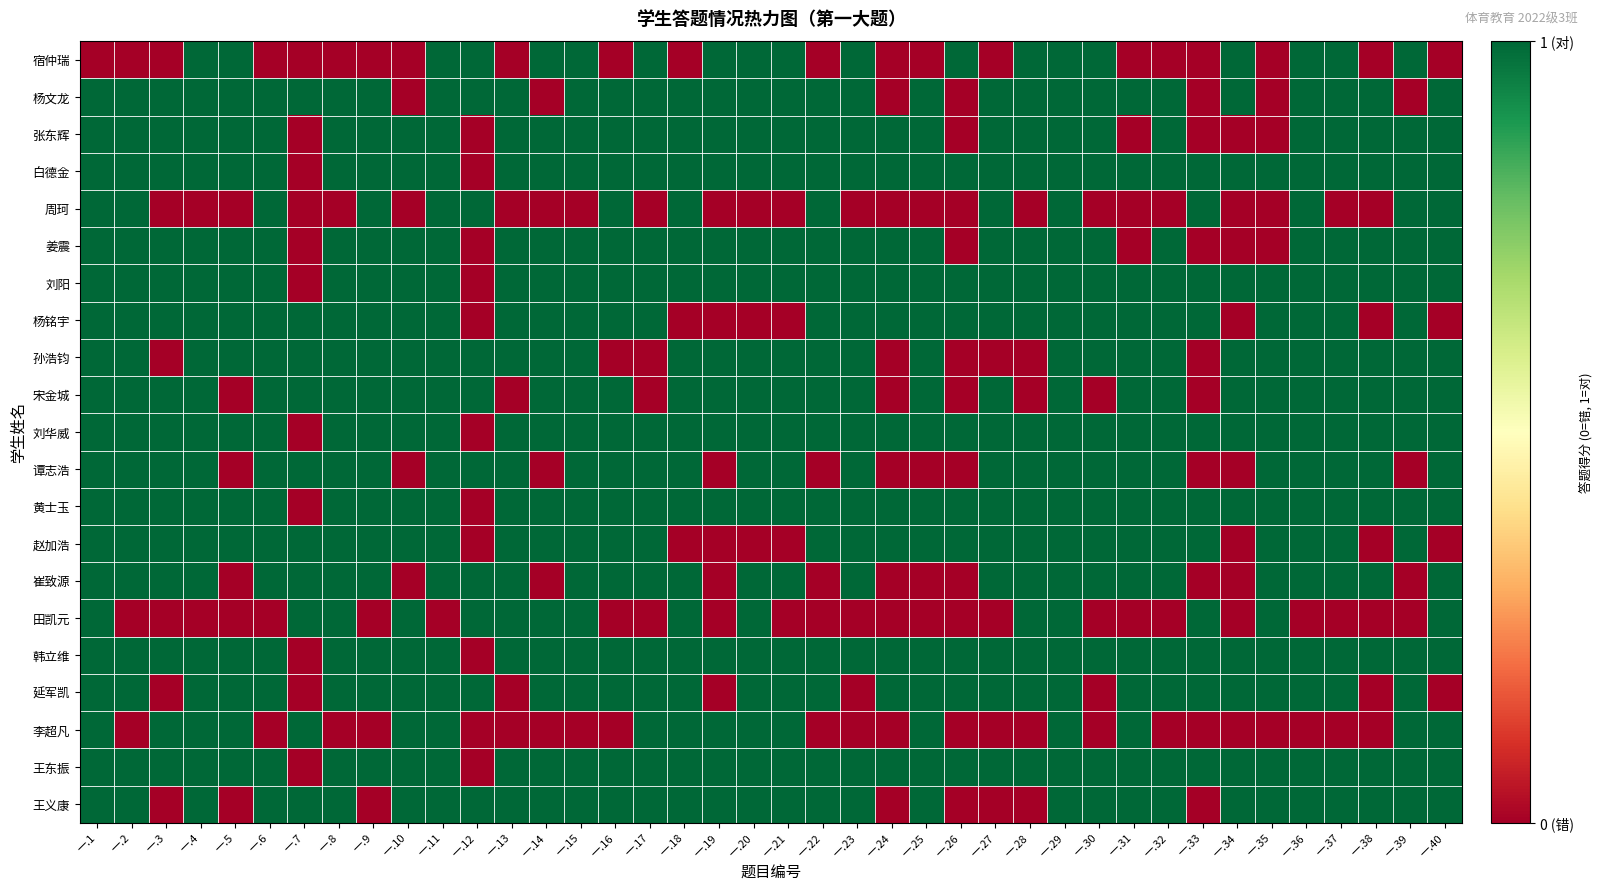

At which category does the chart reach its minimum across all series?

一.1